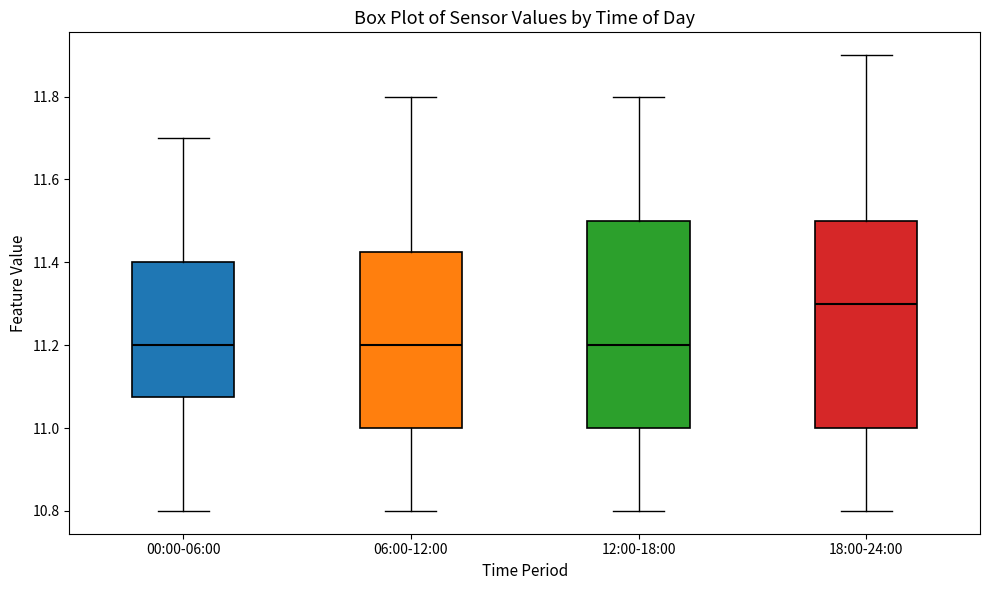

Reading left to right, transcribe this box plot: for each box, give where its median line is, the range the box spans, and where its two whiskers end, as read against the y-axis. The values are not printed on the chart, so give them approximately, as read against the axis.

00:00-06:00: median 11.20, box 11.08 to 11.40, whiskers 10.80 to 11.70
06:00-12:00: median 11.20, box 11.00 to 11.42, whiskers 10.80 to 11.80
12:00-18:00: median 11.20, box 11.00 to 11.50, whiskers 10.80 to 11.80
18:00-24:00: median 11.30, box 11.00 to 11.50, whiskers 10.80 to 11.90